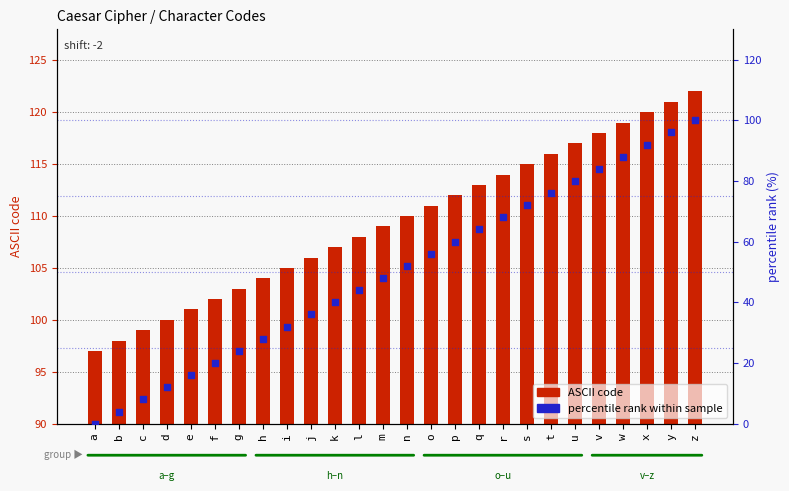

Is the value of percentile rank within sample at y greater than the value of ASCII code at x?

No